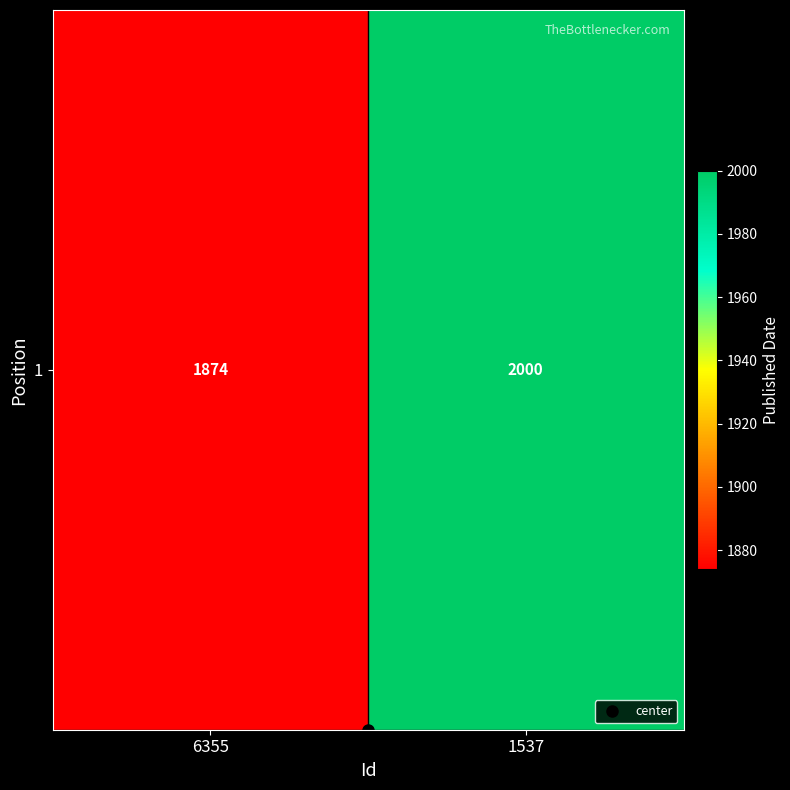

What is the difference between the values at 6355 and 1537?

126